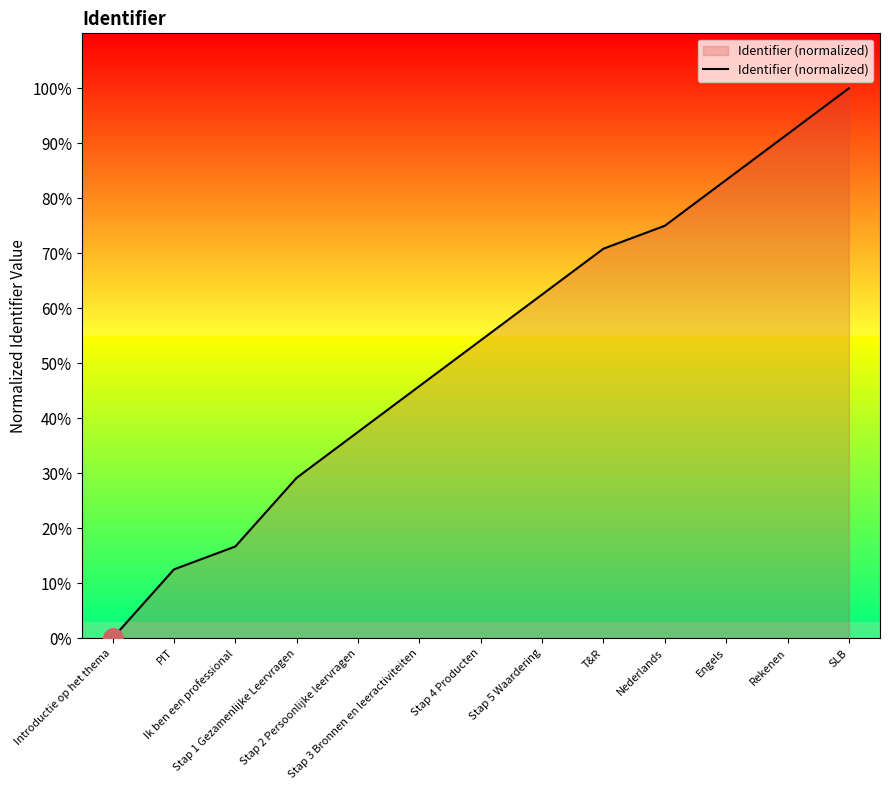

The chart shows a value of 8.9 at Stap 1 Gezamenlijke Leervragen. True or false?

False